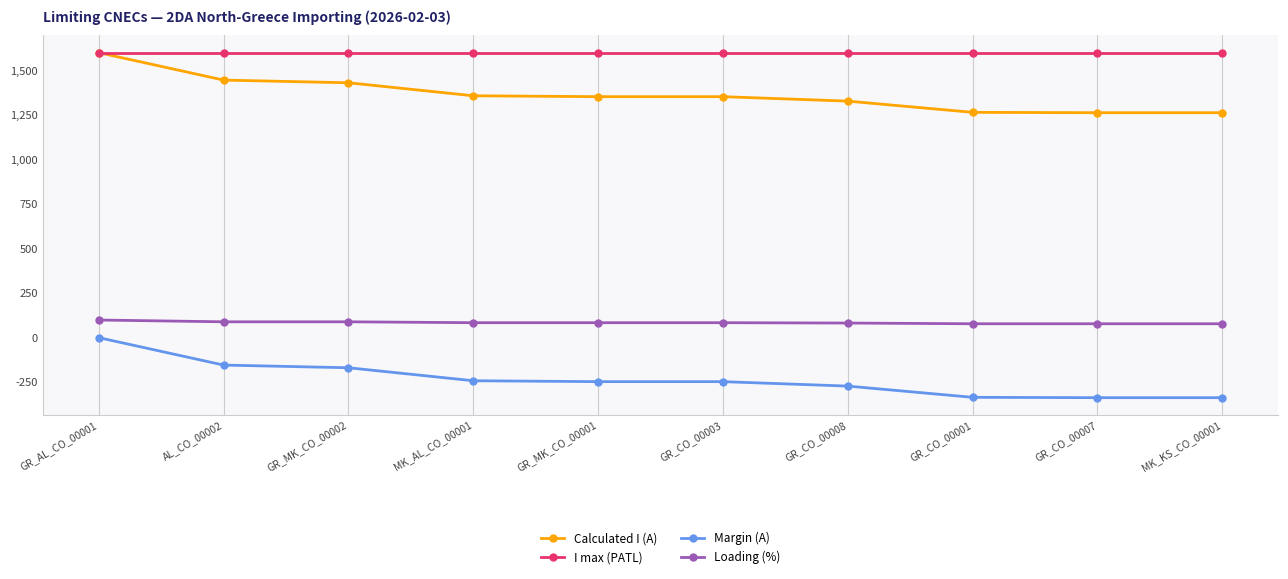

Rank the series at MK_AL_CO_00001 from lowest to highest value.

Margin (A), Loading (%), Calculated I (A), I max (PATL)